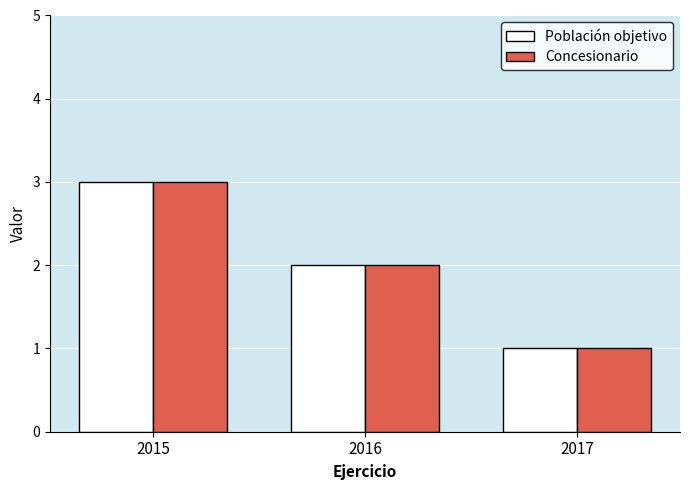

Reading left to right, list all the values displayed in this chart.

Población objetivo: 2015=3	2016=2	2017=1
Concesionario: 2015=3	2016=2	2017=1